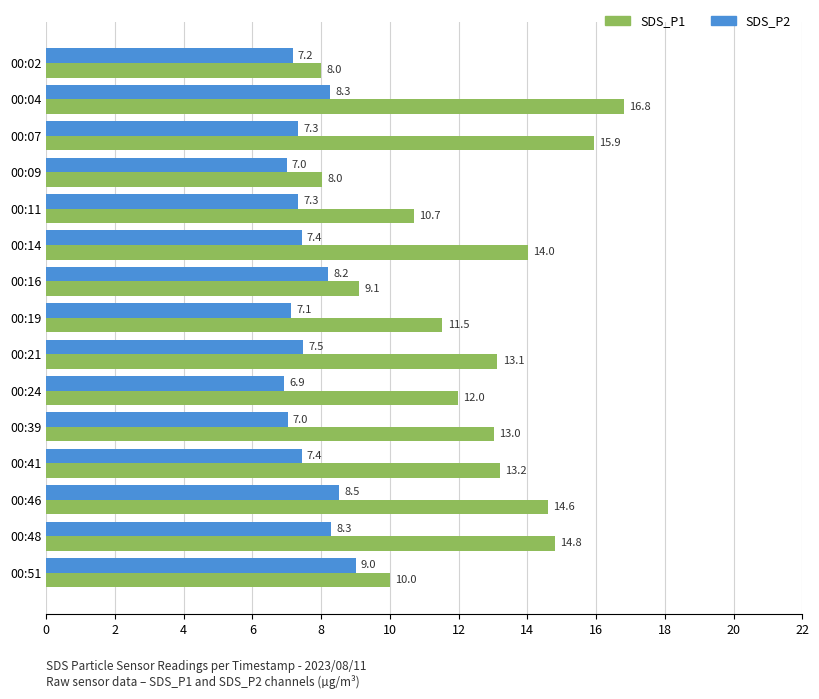

At which category does the chart reach its minimum across all series?

00:24